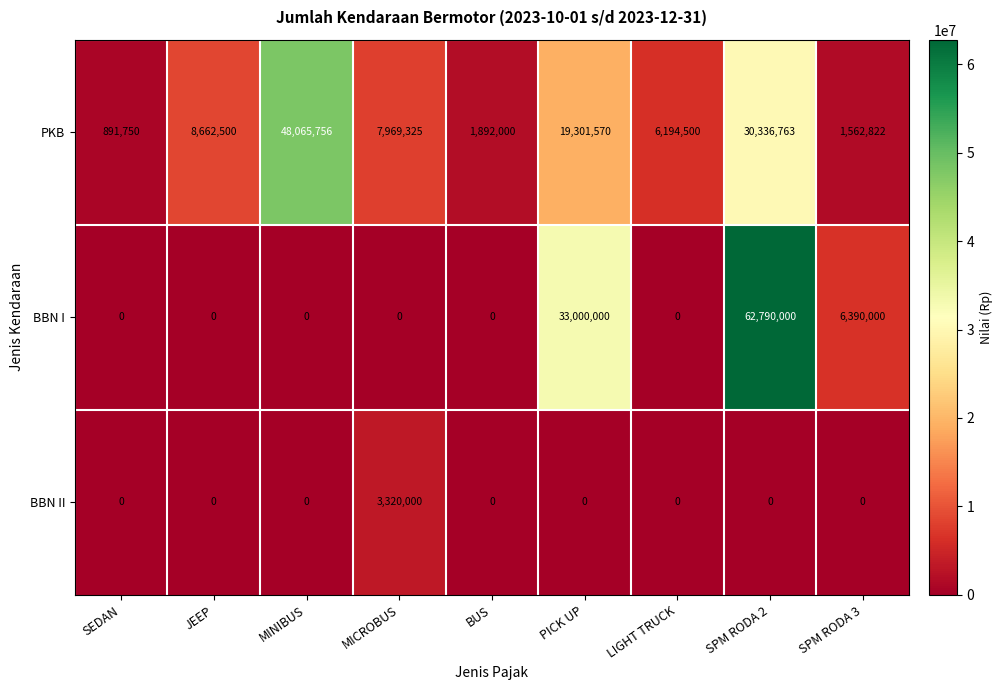

Reading left to right, extract all data points from this chart.

PKB: 891750	8662500	48065756	7969325	1892000	19301570	6194500	30336763	1562822
BBN I: 0	0	0	0	0	33000000	0	62790000	6390000
BBN II: 0	0	0	3320000	0	0	0	0	0